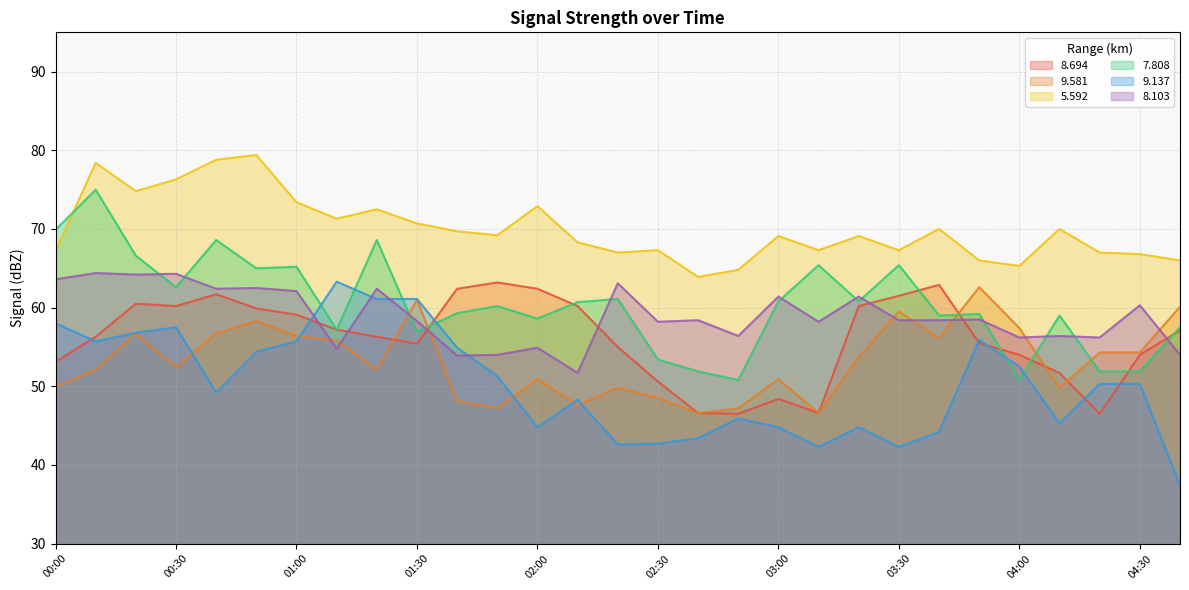

At which label is 7.808 closest to 62?

00:30